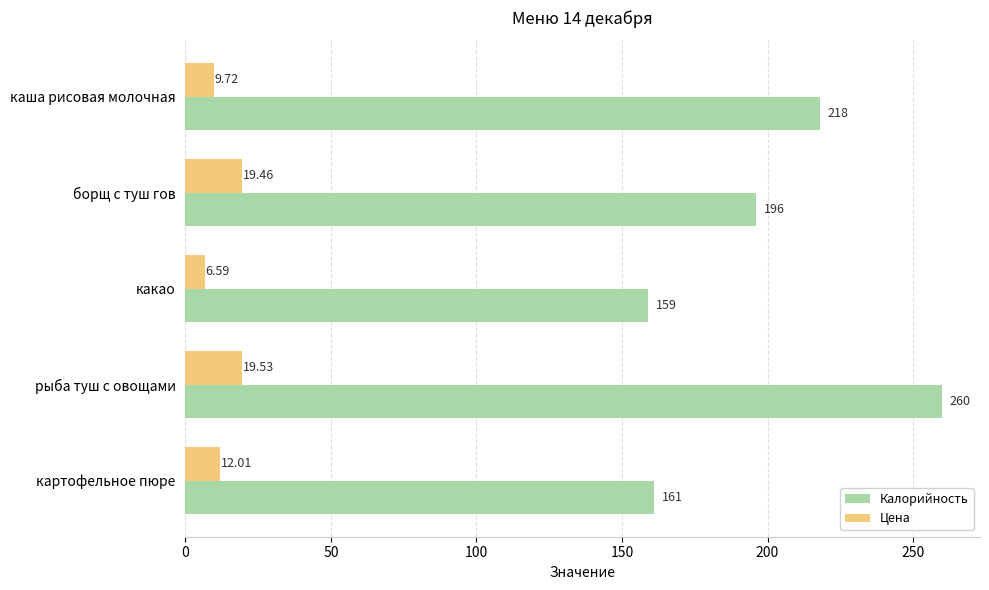

What is the average value of the Калорийность series?

198.8